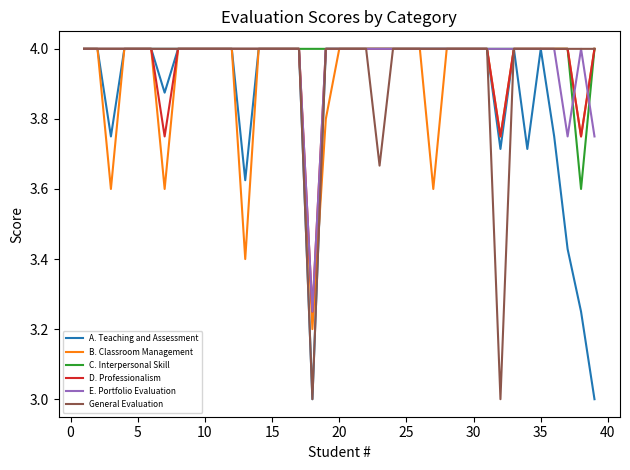

What is the highest value of the D. Professionalism series?

4.0